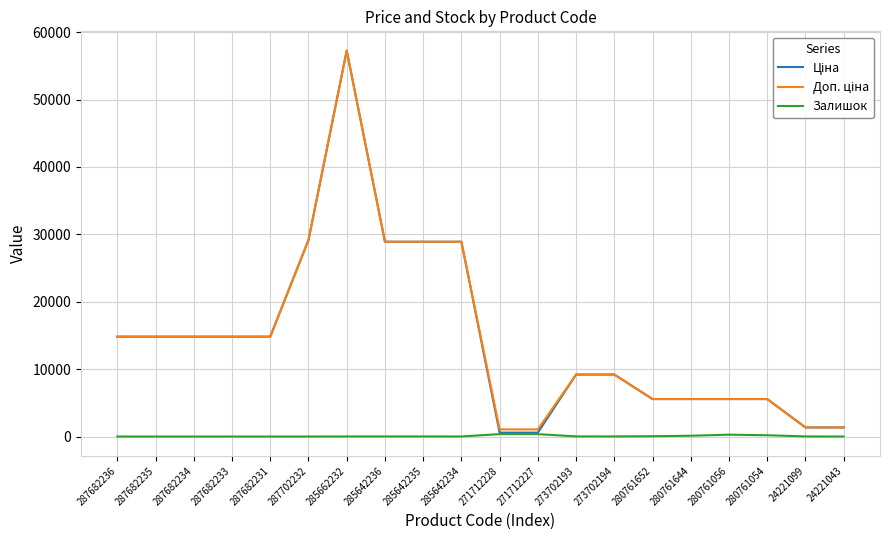

What is the total value across all series at 287682235?

29635.2